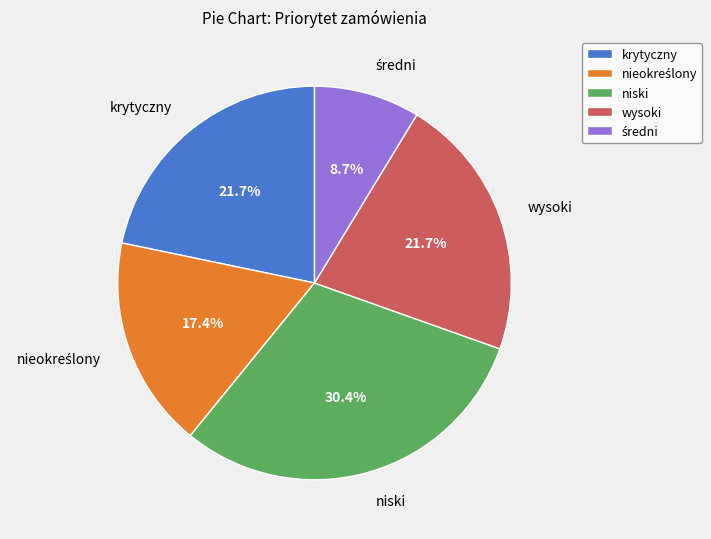

Approximately how many times larger is the value at krytyczny compared to wysoki?

1.0